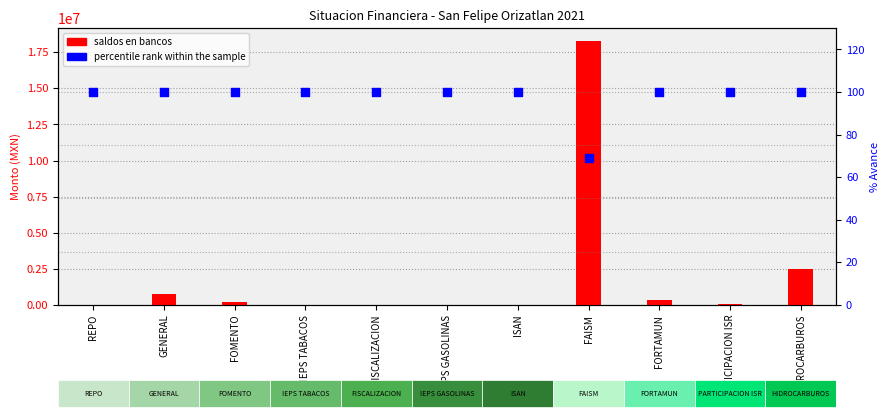

Which series reaches the minimum Y coordinate?

SALDOS EN BANCOS